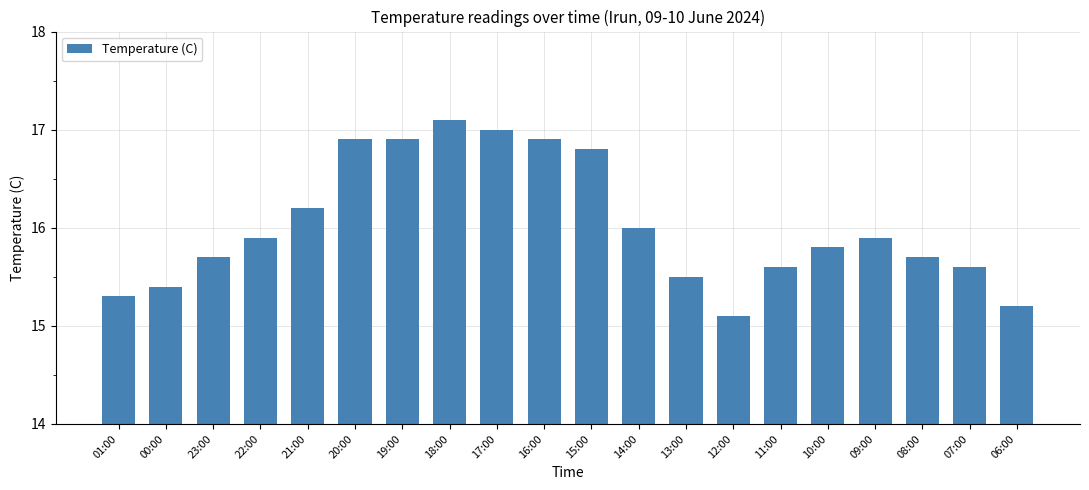

What is the smallest value displayed?

15.1